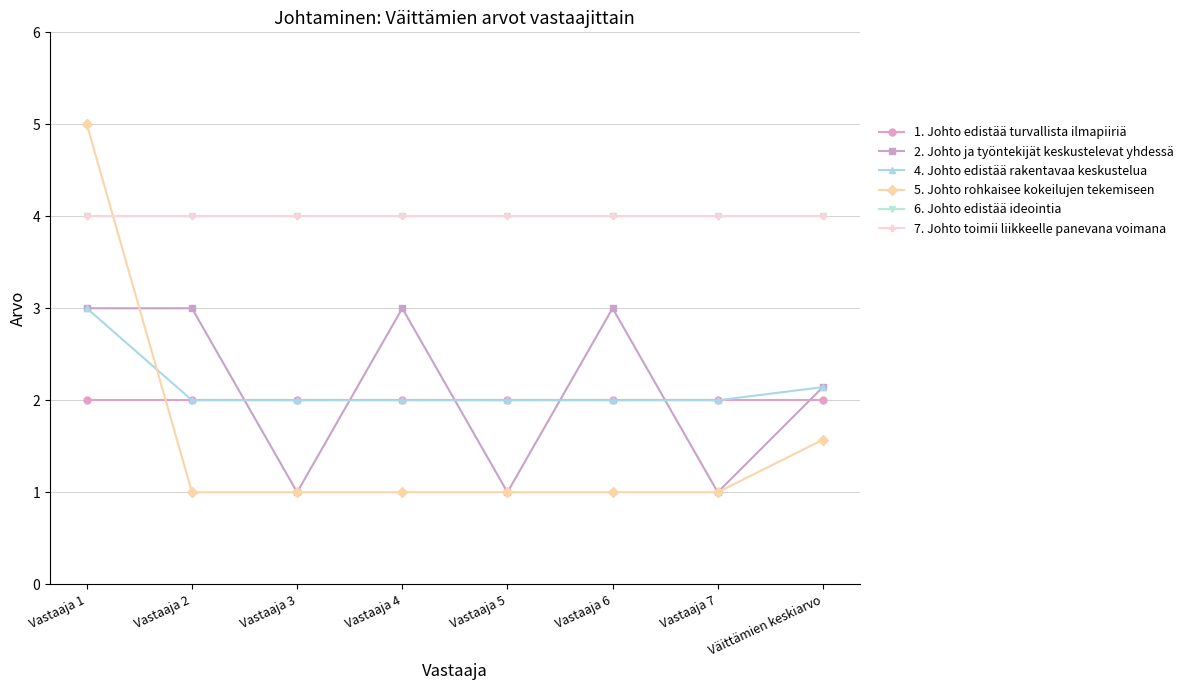

Does the chart have visible grid lines?

Yes